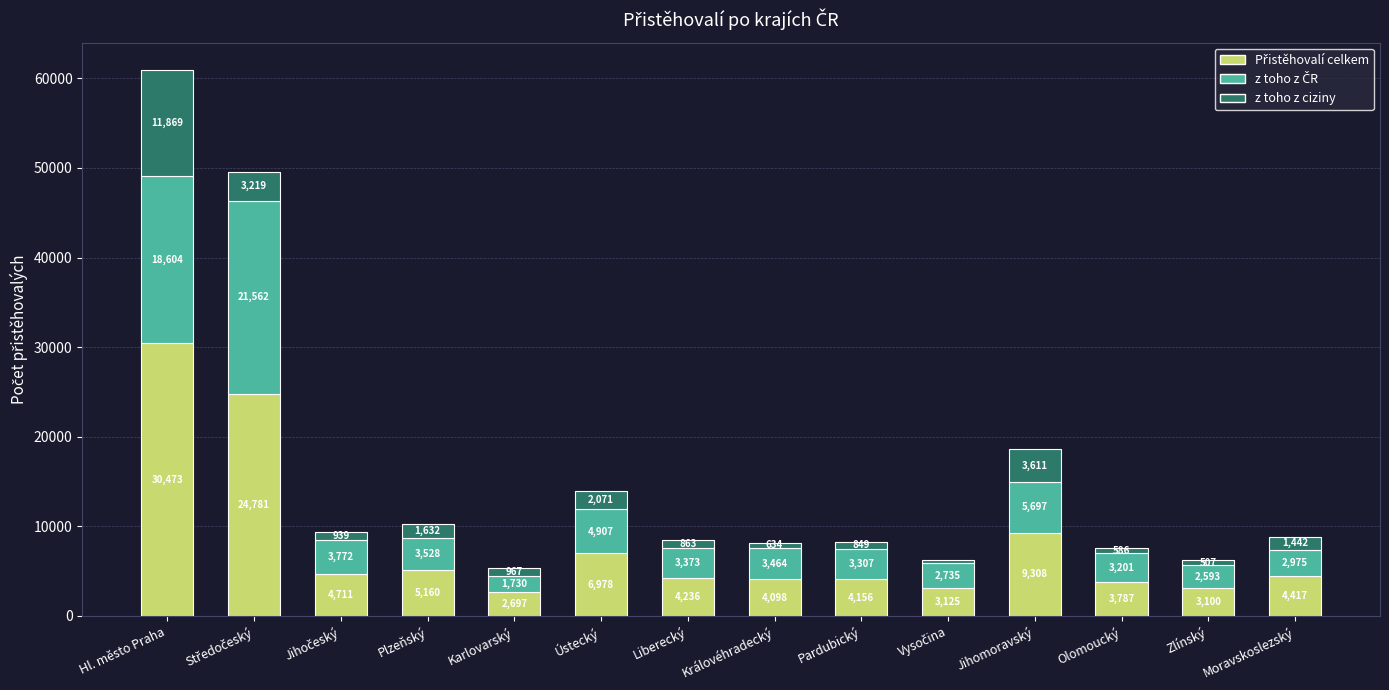

Count the number of data series in this chart.

3